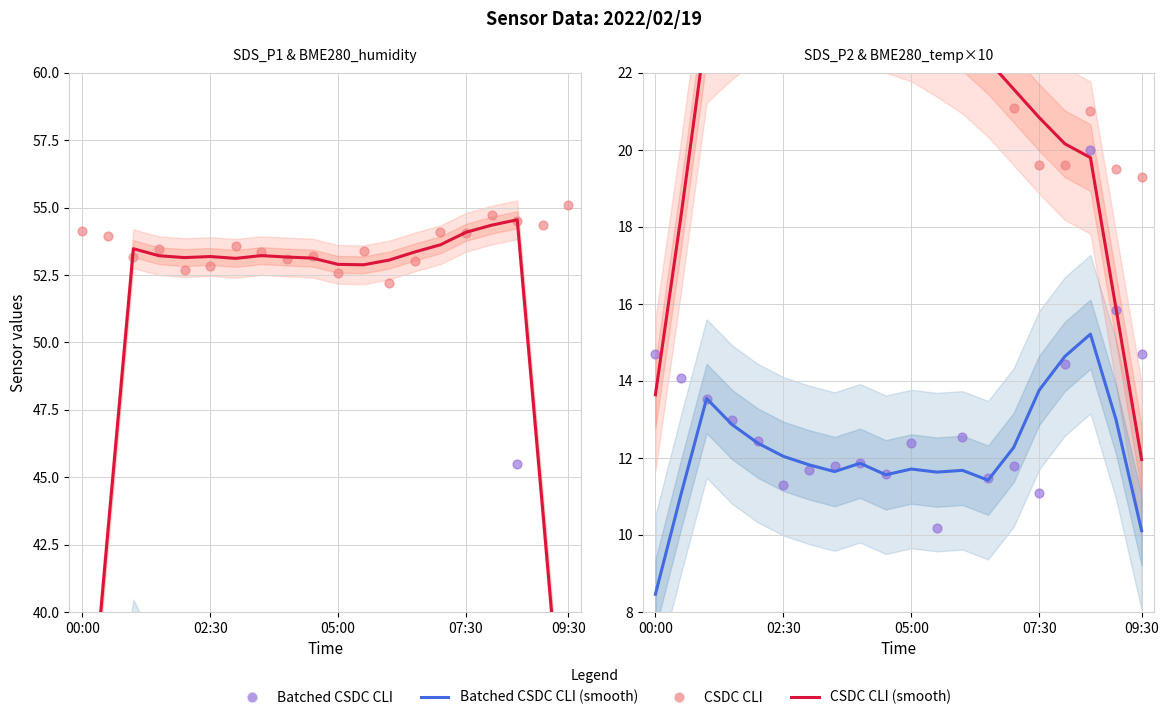

Which series has the largest total across all categories?

CSDC CLI